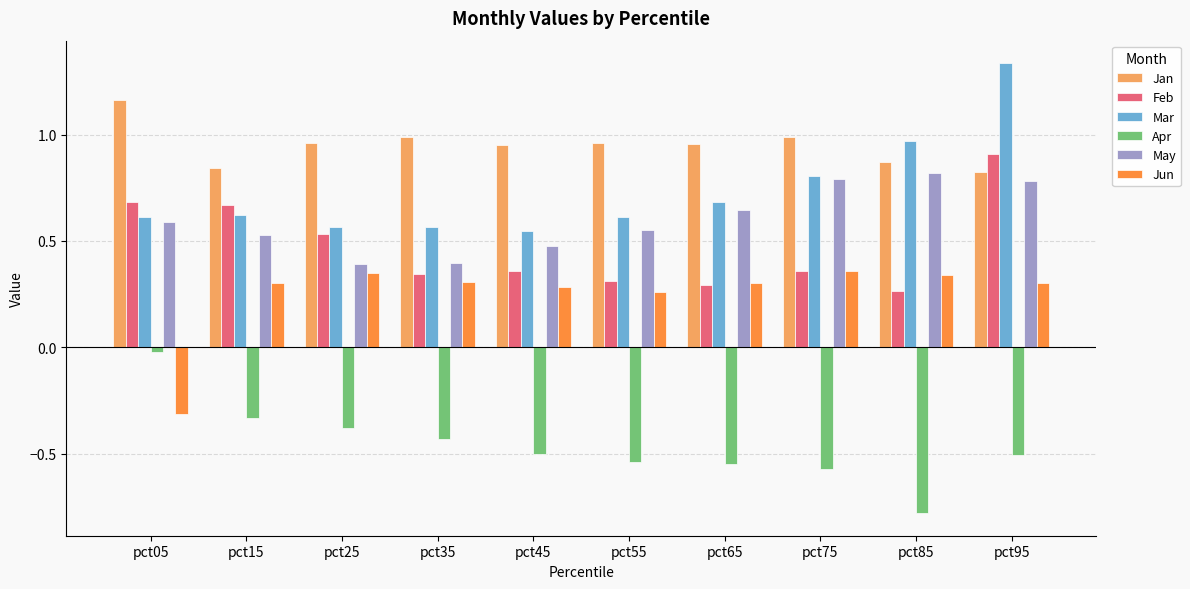

What is the sum of all Mar values?

7.3